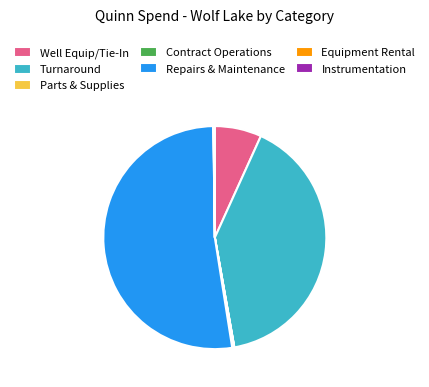

Does Turnaround represent more than half of the total?

No